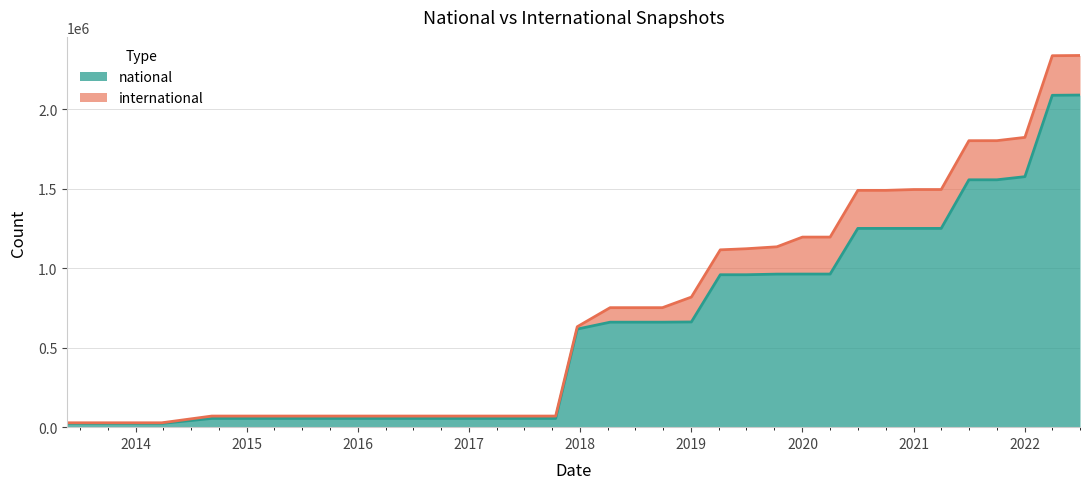

What is the sum of all values?

22771318